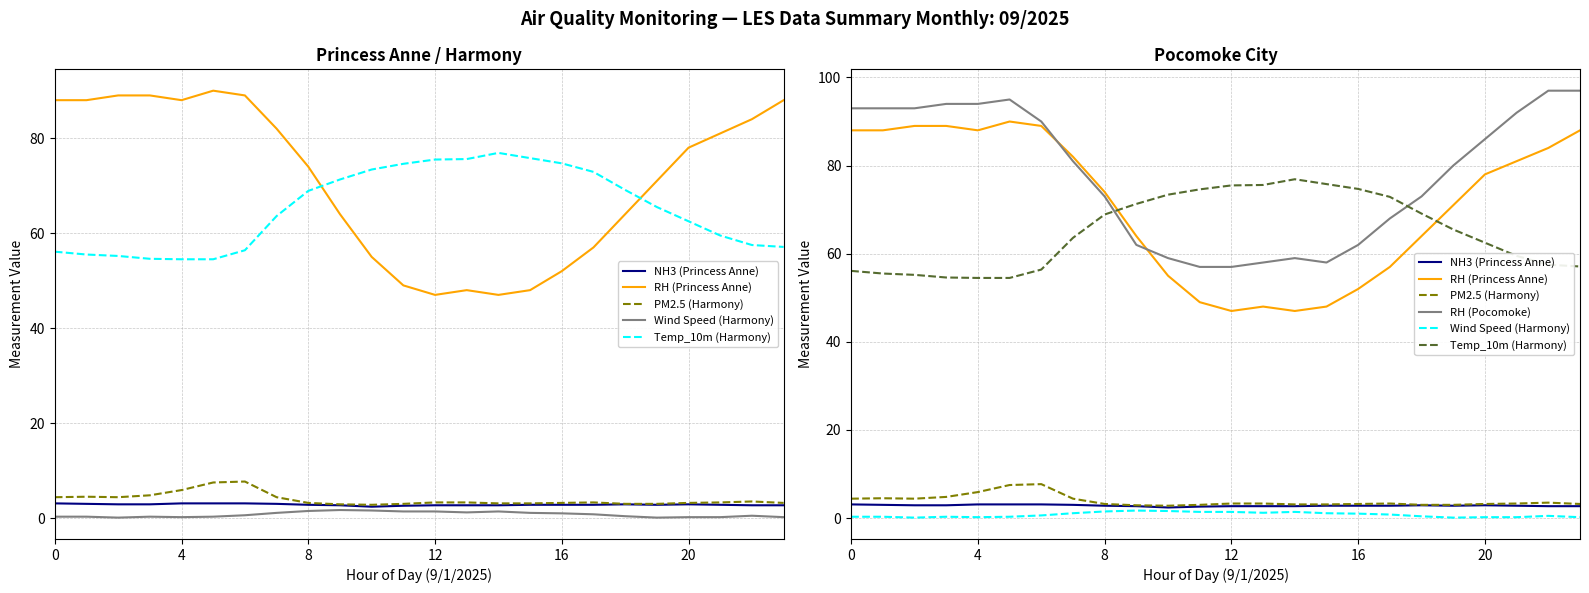

What is the average value of the RH (Princess Anne) series?

71.2